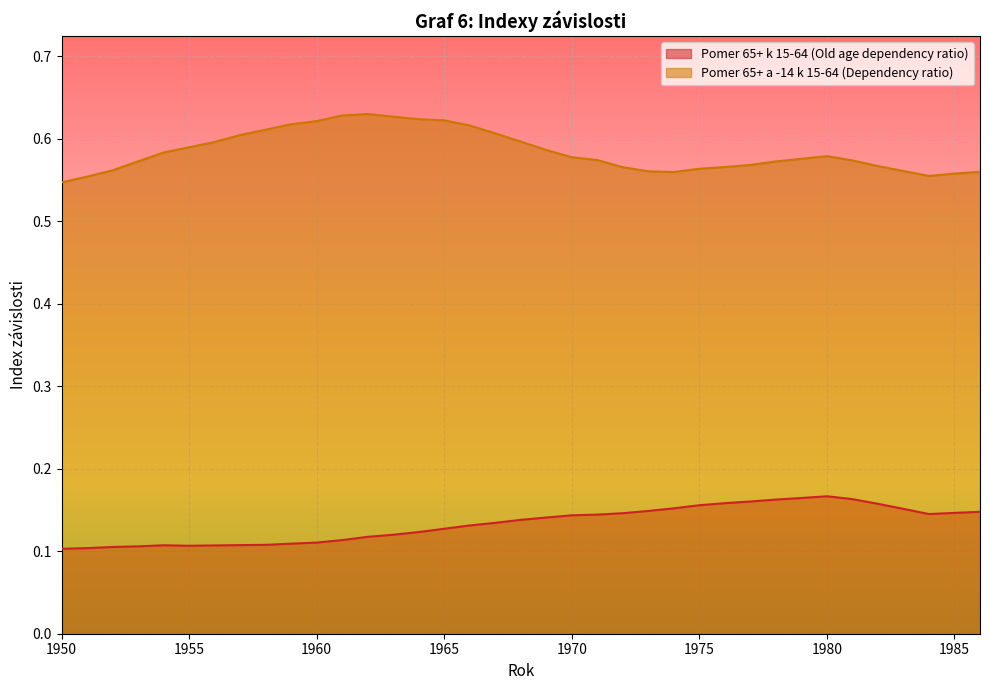

The value of Pomer 65+ a -14 k 15-64 (Dependency ratio) at 1969 is 0.3. True or false?

False